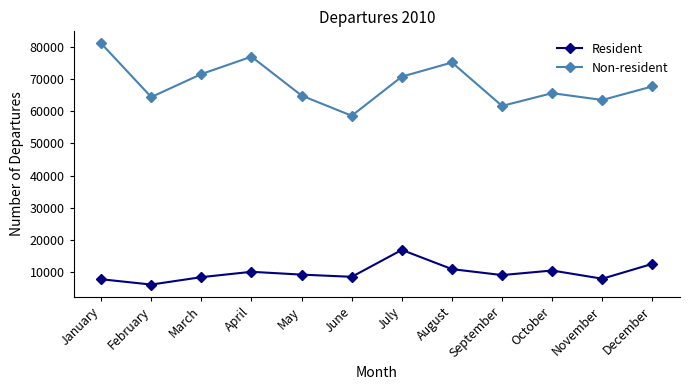

Which series has the largest range (max minus min)?

Non-resident